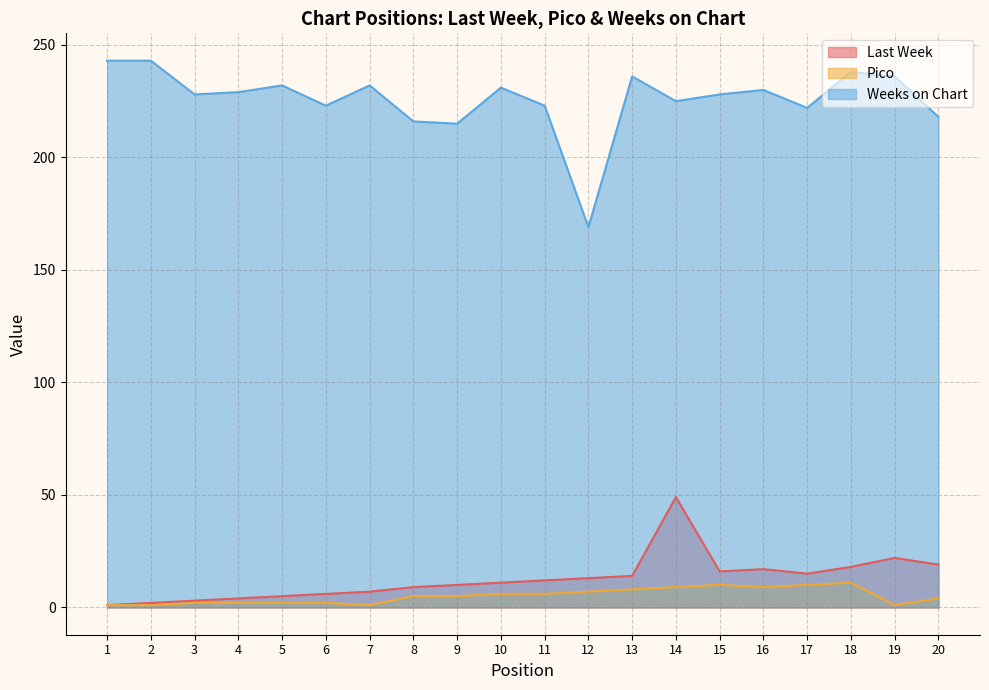

At which label does Pico reach its peak?

18